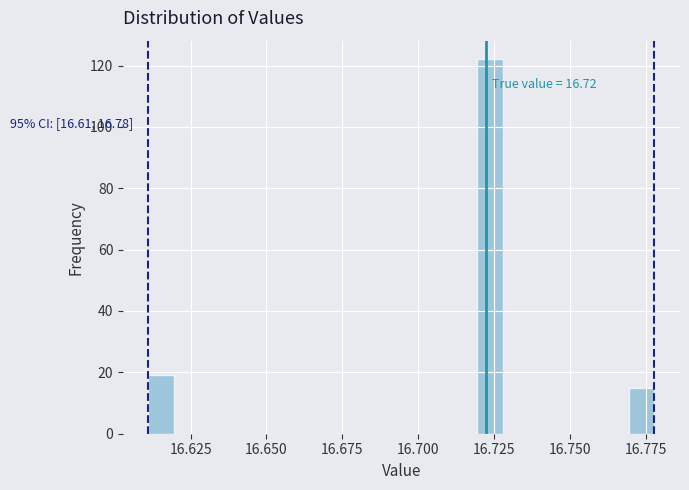

Read against the x-axis, roughly where is the centre of the tallest bar?

16.725